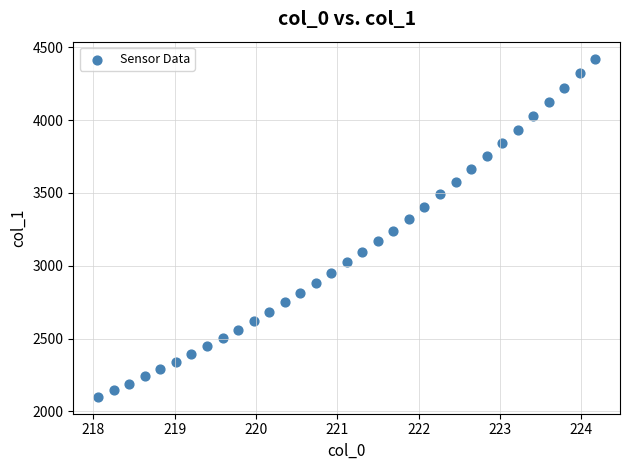

What is the range of Y values (max minus min)?

2322.3